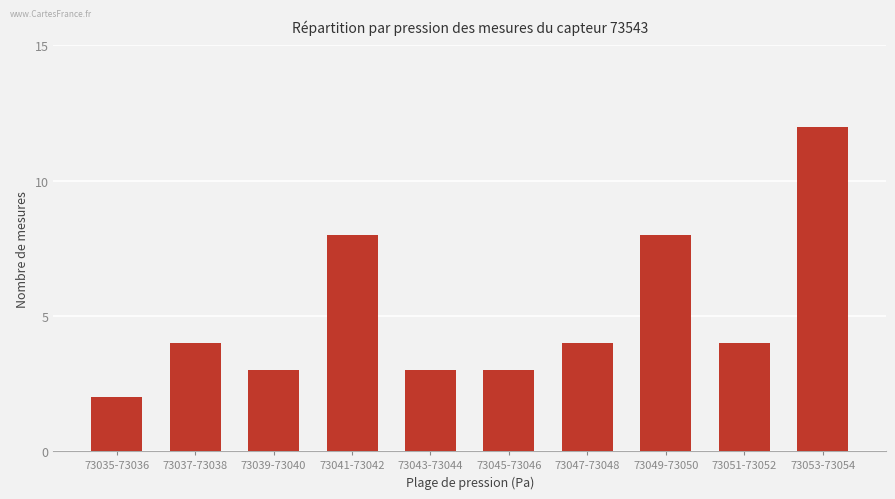

What is the difference between the maximum and minimum values?

10